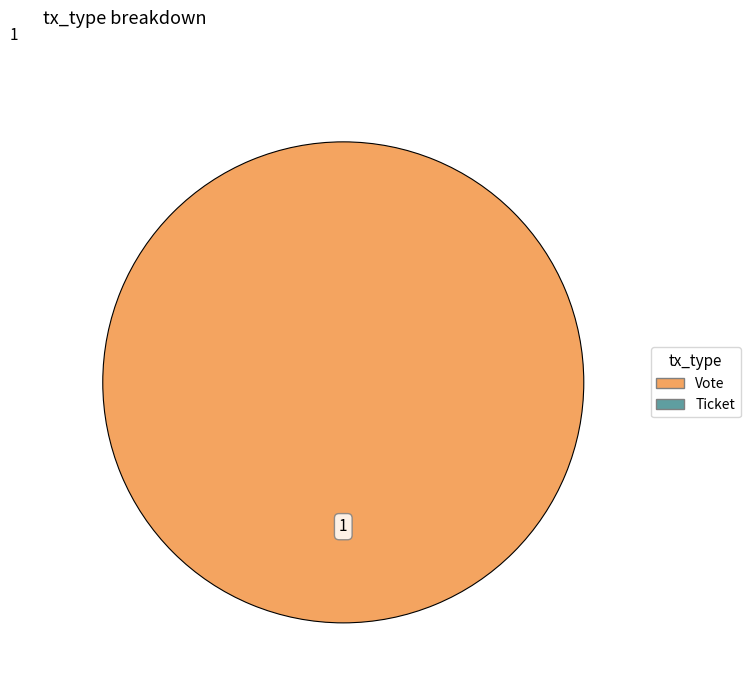

Is there any slice that represents more than half of the pie?

Yes